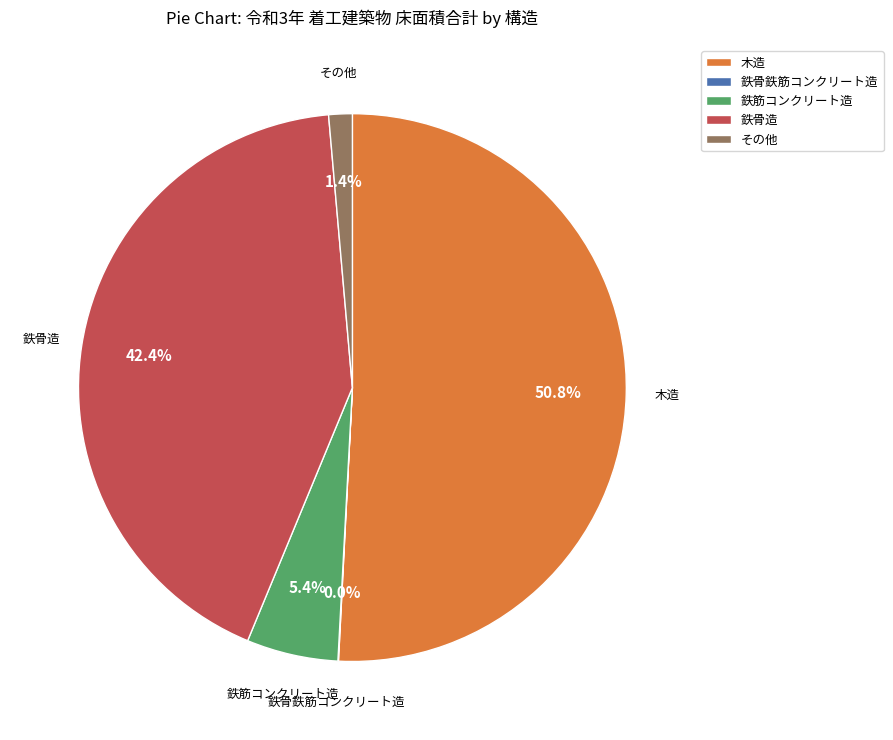

Which has a higher value, 鉄筋コンクリート造 or 木造?

木造